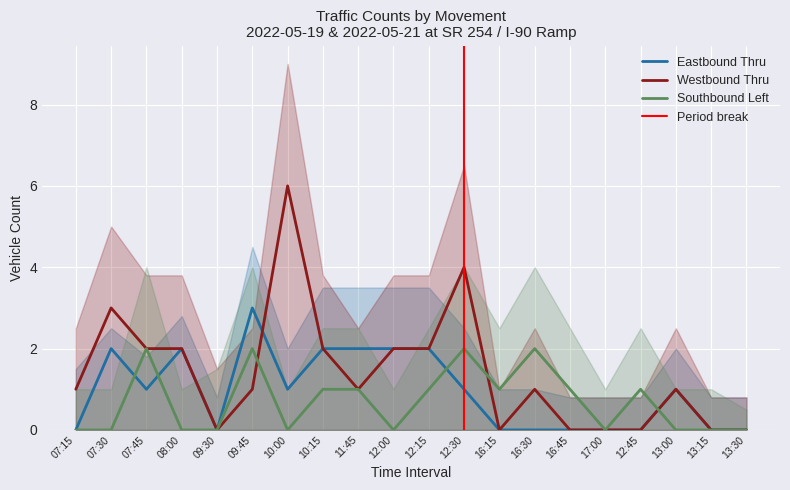

True or false: Westbound Thru and Southbound Left cross at least once.

True